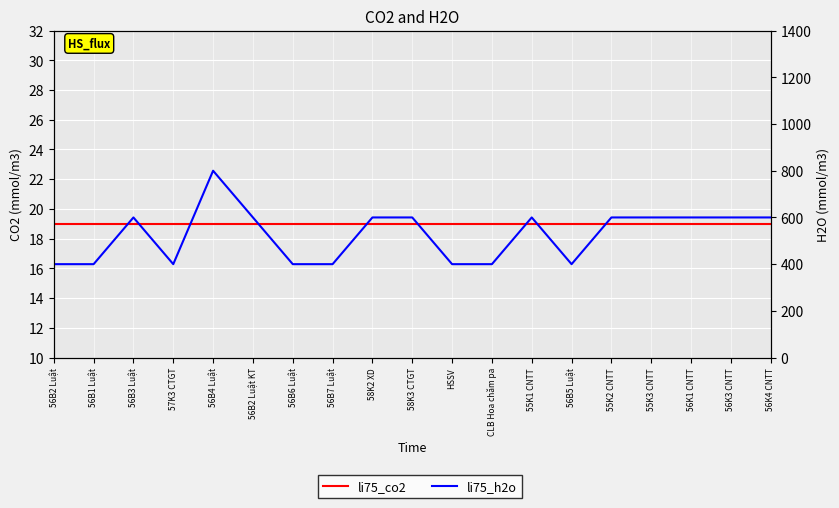

The li75_h2o series shows 600 at 58K2 XD. True or false?

True